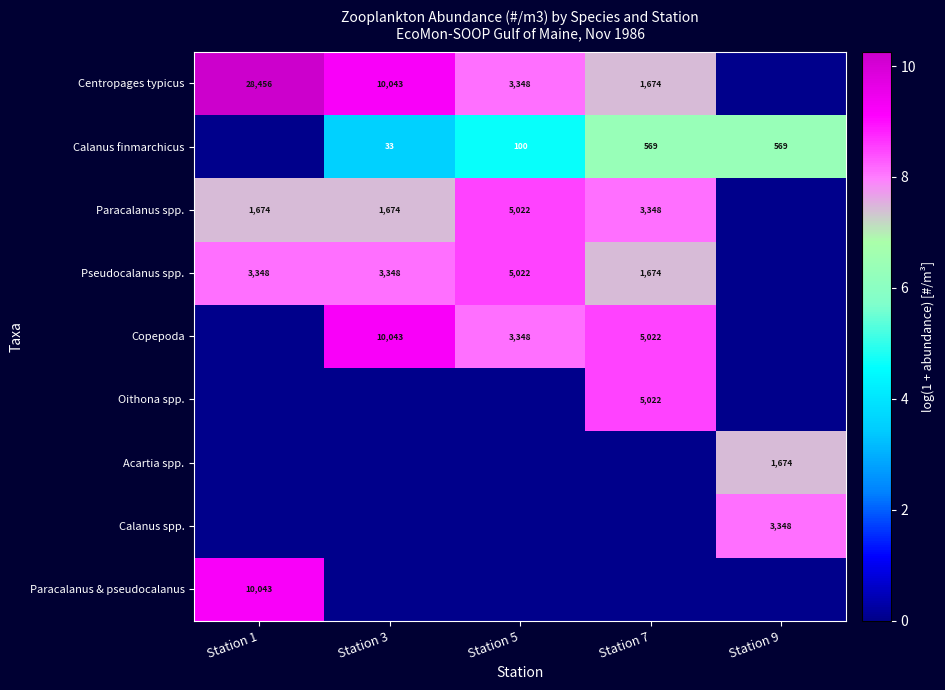

Is the value of Centropages typicus at Station 7 greater than the value of Paracalanus spp. at Station 5?

No